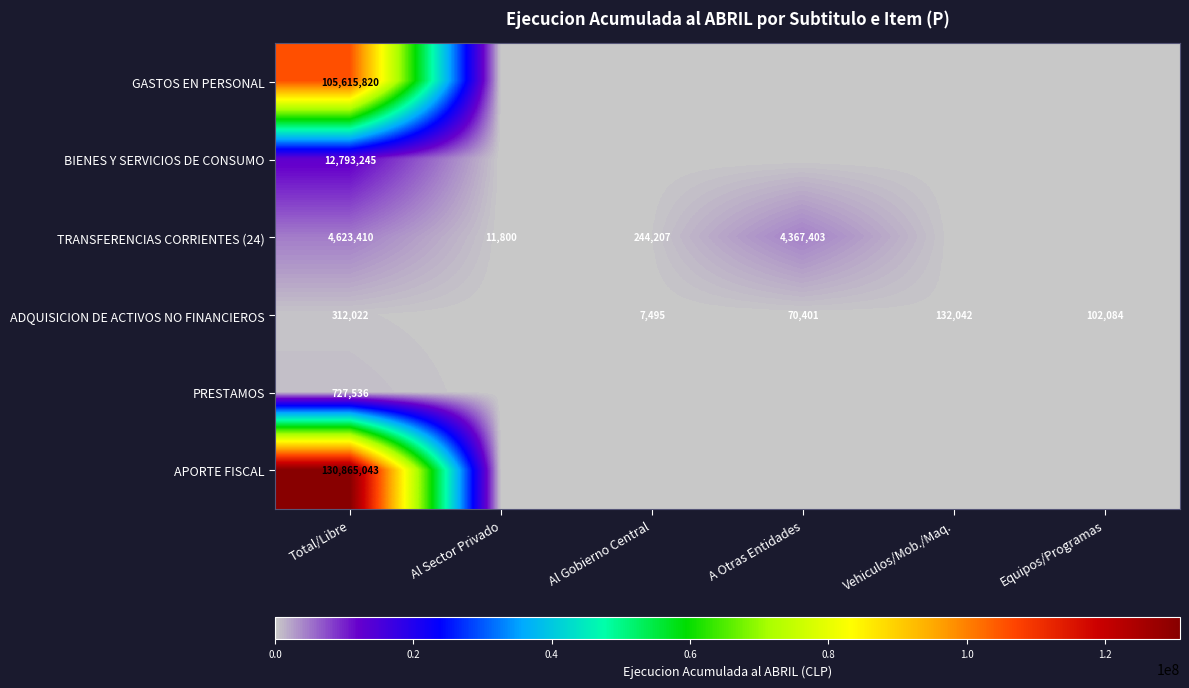

What is the difference between the TRANSFERENCIAS CORRIENTES (24) values at A Otras Entidades and Al Sector Privado?

4355603